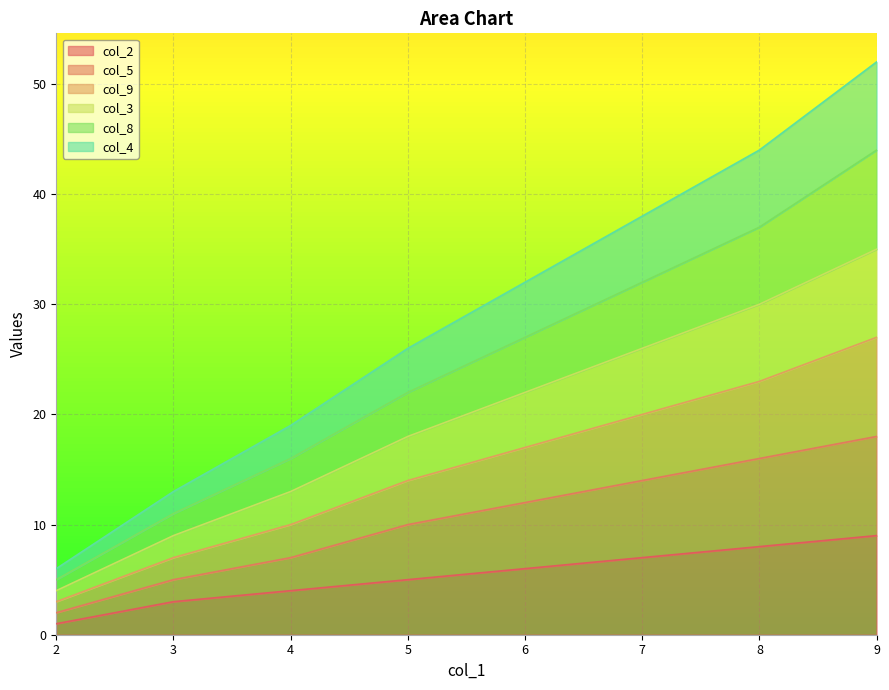

True or false: col_9 has more than 2 interior local peaks.

False